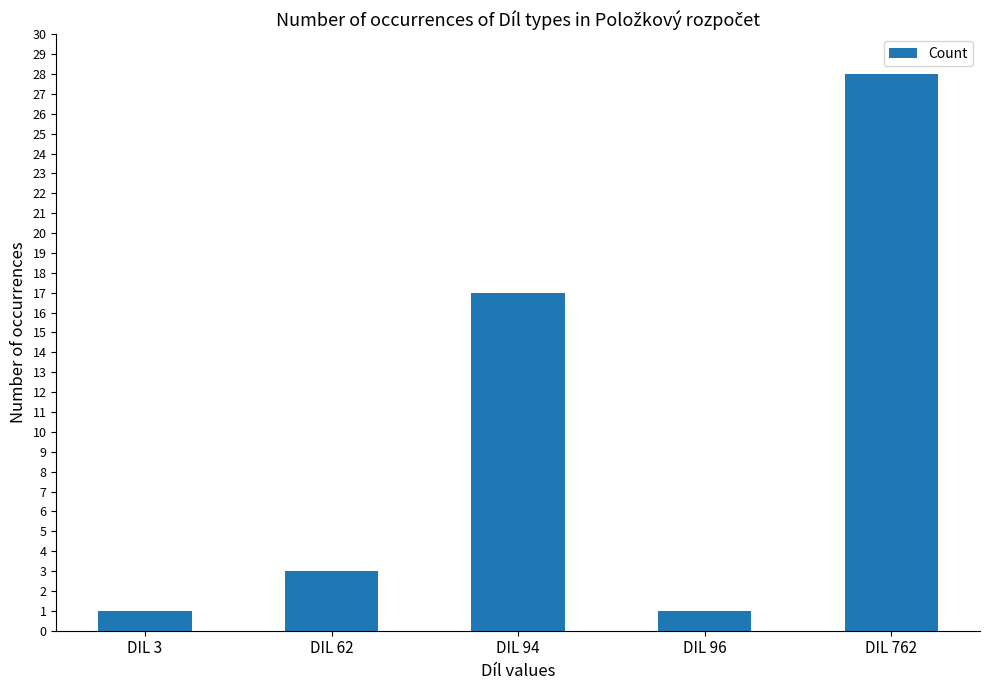

Count the number of categories in the chart.

5